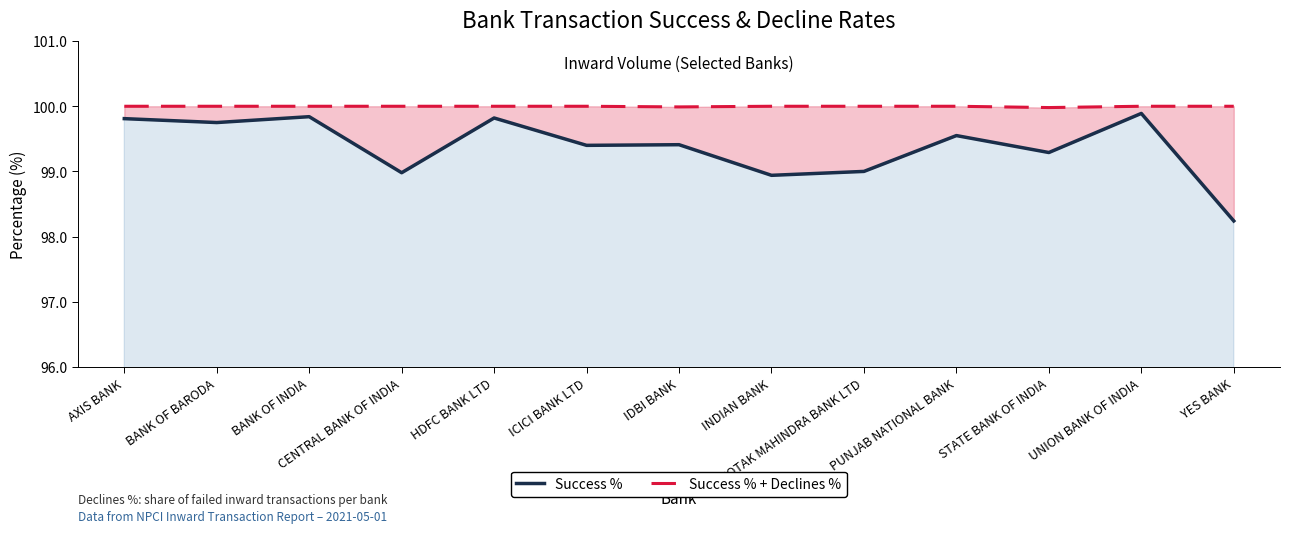

What are all the series names shown in the legend?

Success %, Success % + Declines %